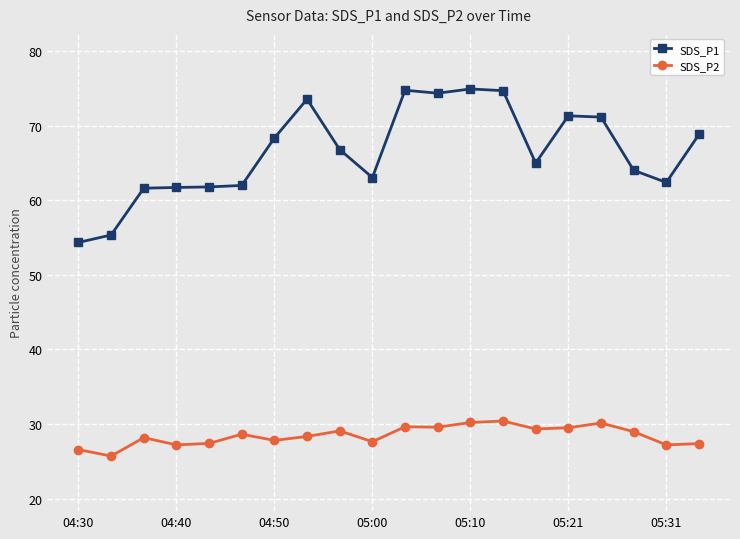

What is the value of the SDS_P1 point at the 13th from the left?

74.9